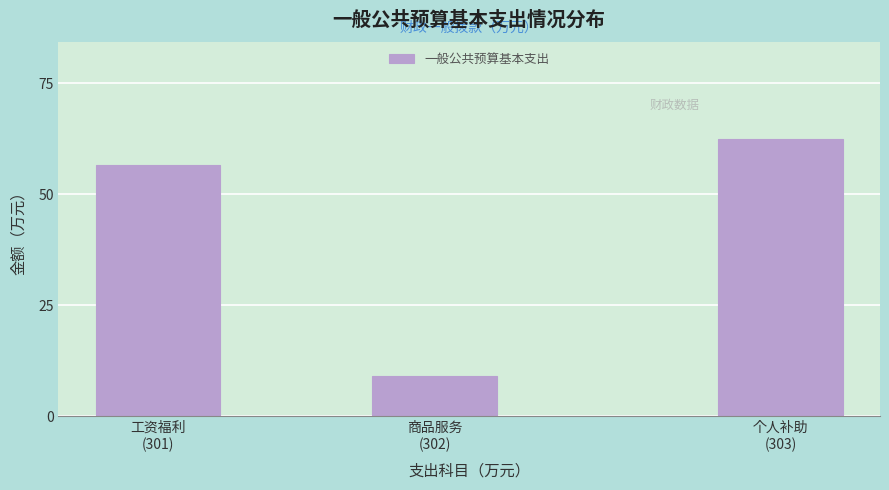

Reading right to left, transcribe all the data shown in this chart.

62.5	9.1	56.7